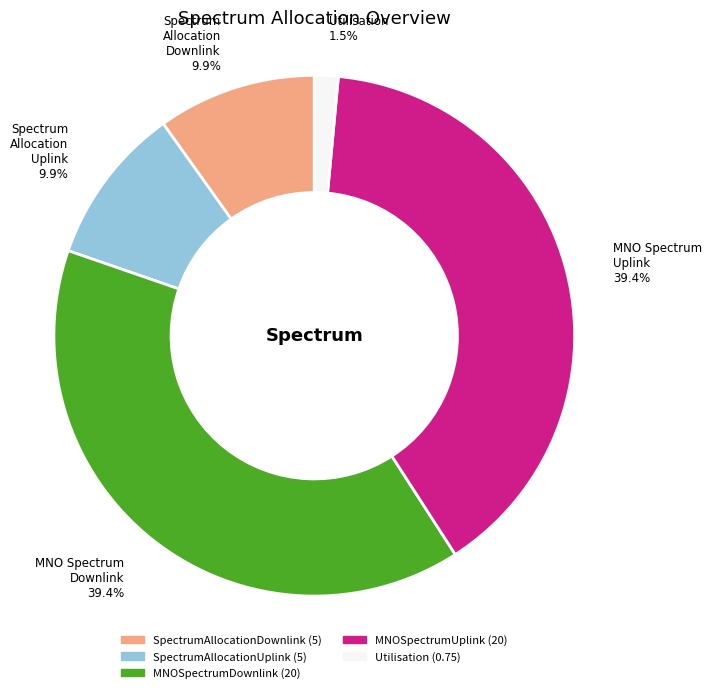

To the nearest percent, what percentage of the pie is SpectrumAllocationDownlink?

10%